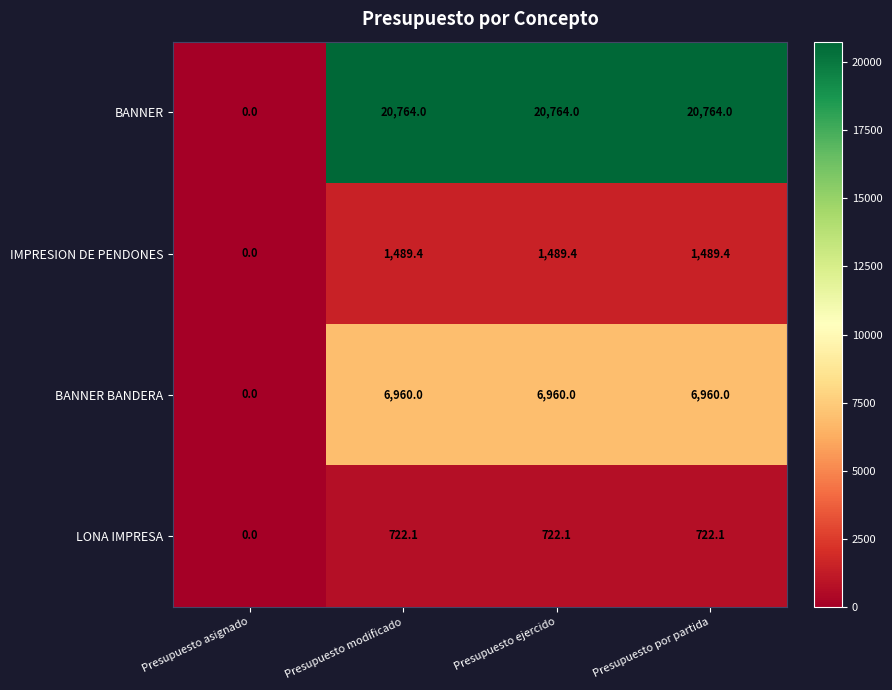

Rank the series at Presupuesto por partida from highest to lowest value.

BANNER, BANNER BANDERA, IMPRESION DE PENDONES, LONA IMPRESA